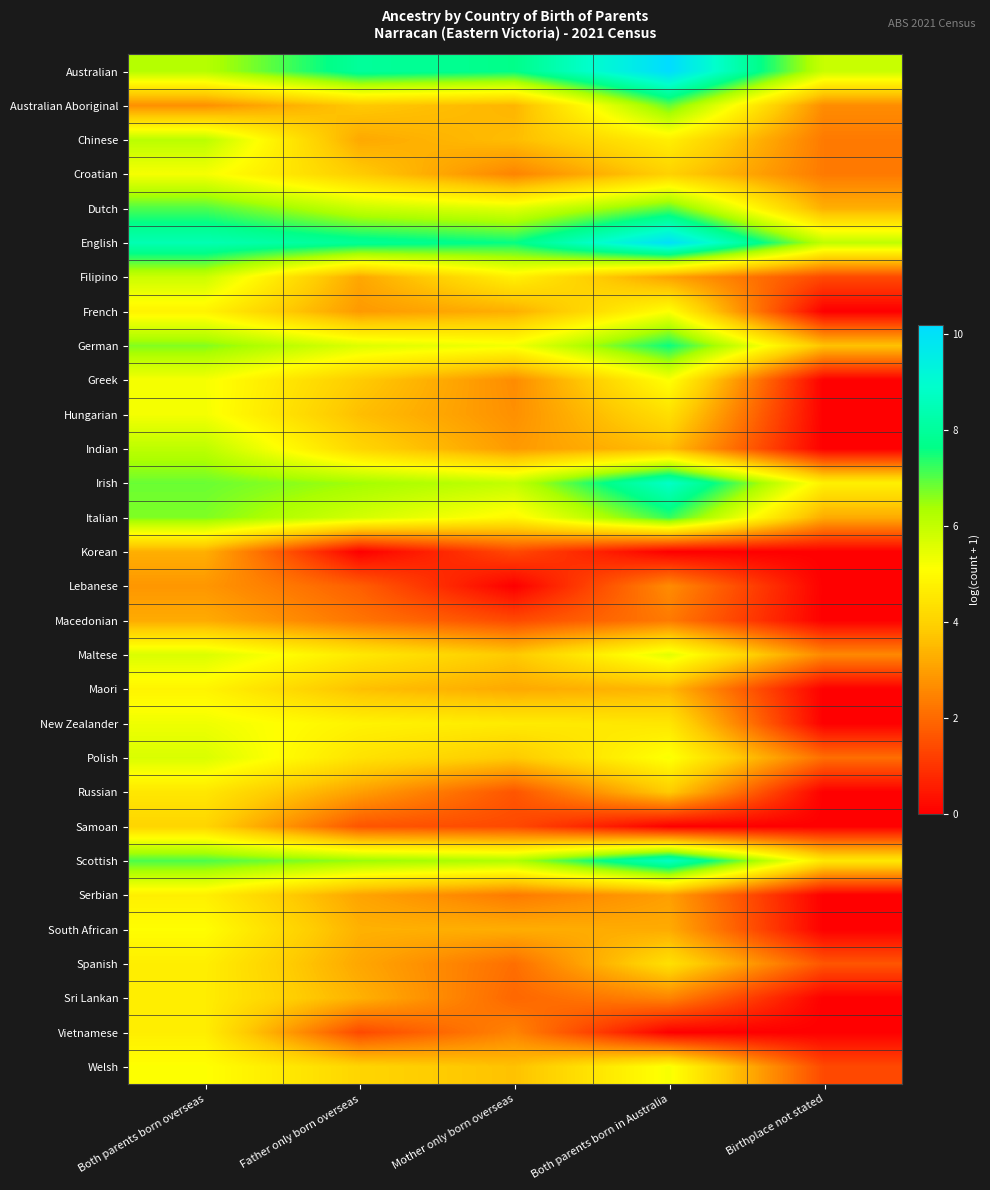

At which category does the chart reach its minimum across all series?

Birthplace not stated